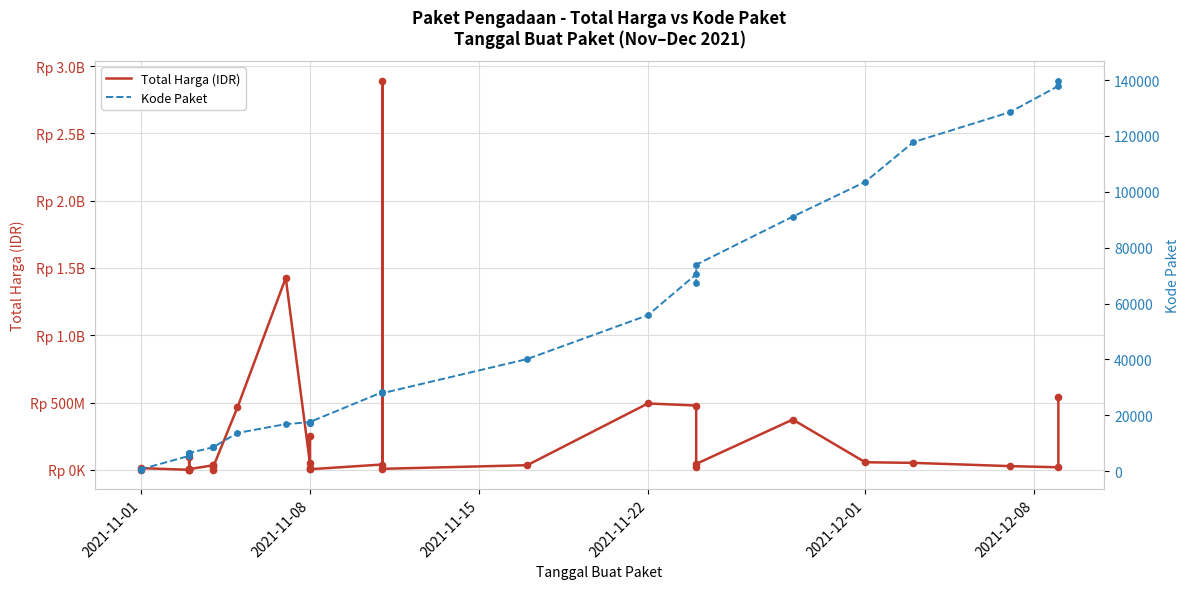

Which series has the largest Y range (max minus min)?

Total Harga (IDR)